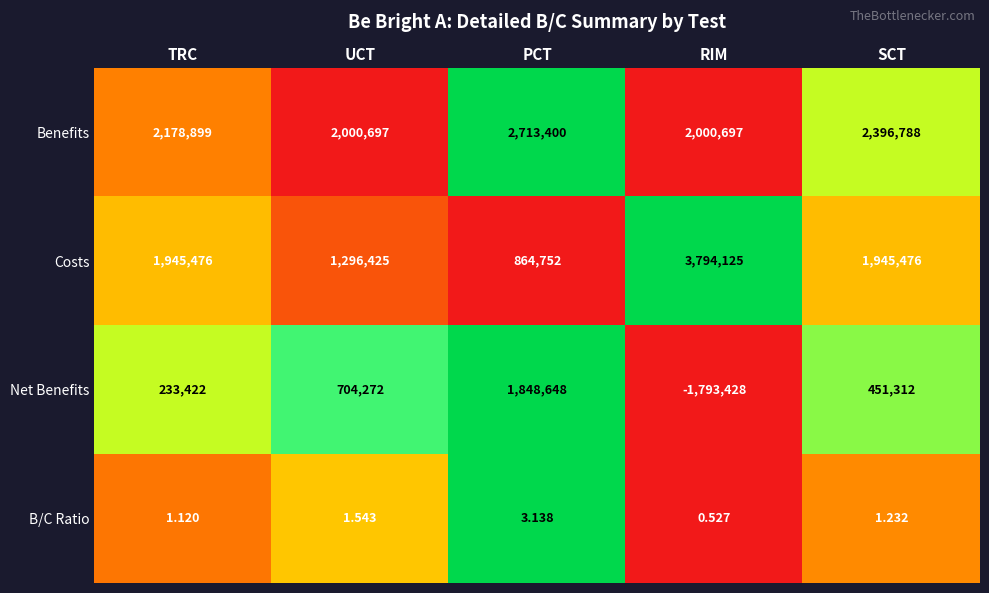

List the series in order of their peak value, highest first.

Costs, Benefits, Net Benefits, B/C Ratio